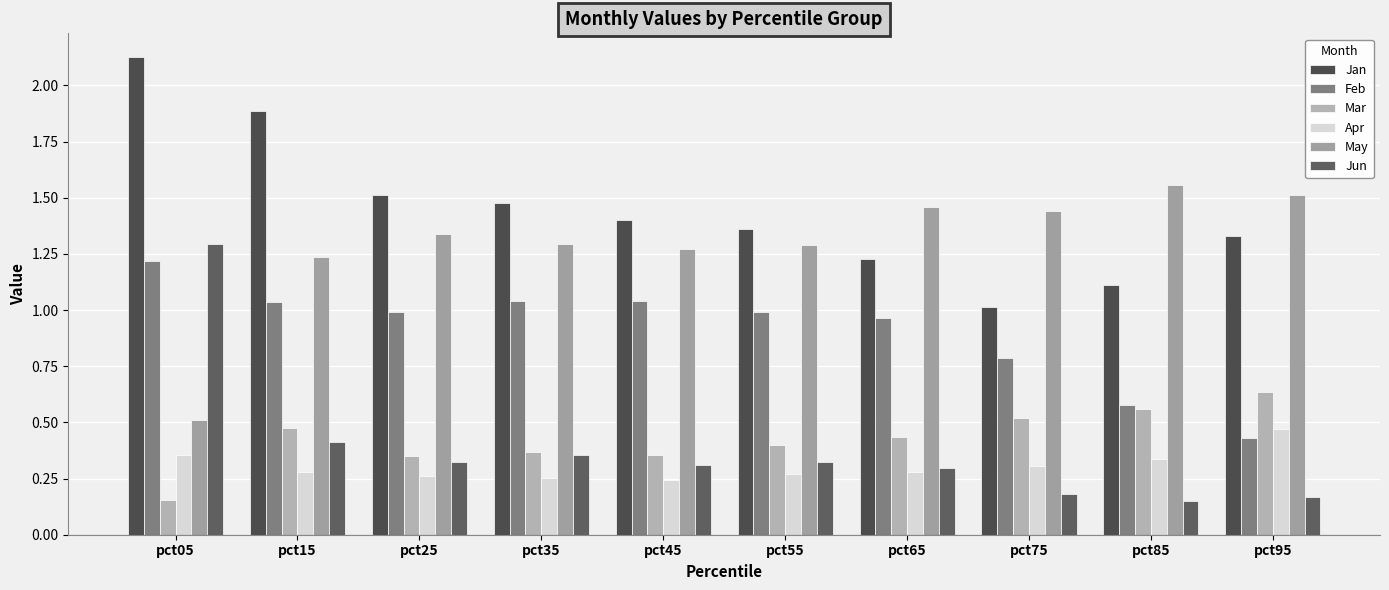

Between pct25 and pct35, which series saw the biggest shift?

Feb